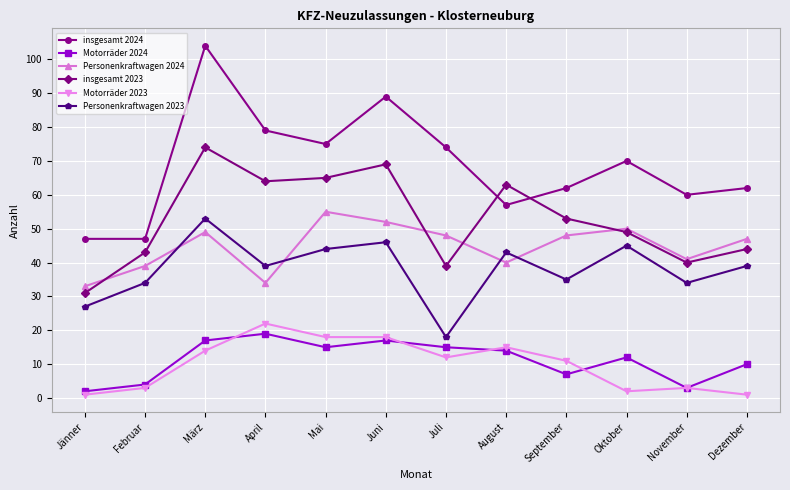

What is the value of the Personenkraftwagen 2024 point at the 7th from the left?

48